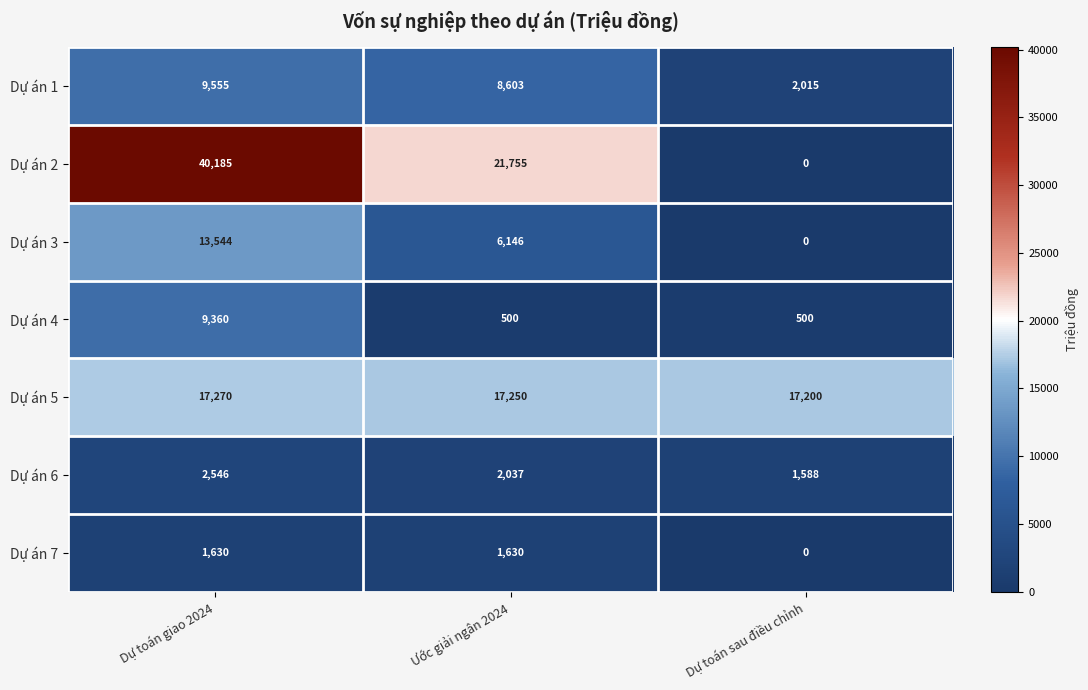

Reading right to left, what are all the values shown in this chart?

Dự án 1: 2015	8603	9555
Dự án 2: 0	21755	40185
Dự án 3: 0	6146	13544
Dự án 4: 500	500	9360
Dự án 5: 17200	17250	17270
Dự án 6: 1588	2037	2546
Dự án 7: 0	1630	1630